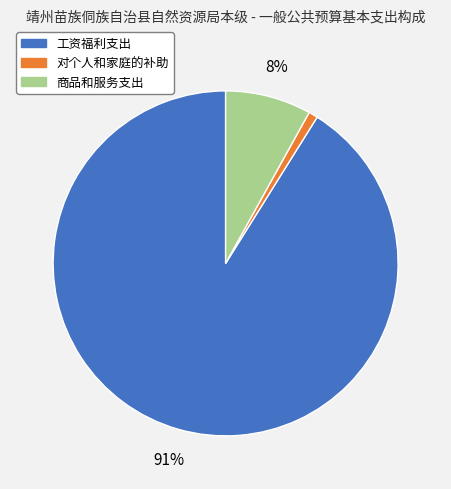

Which slice represents more than half of the pie?

工资福利支出